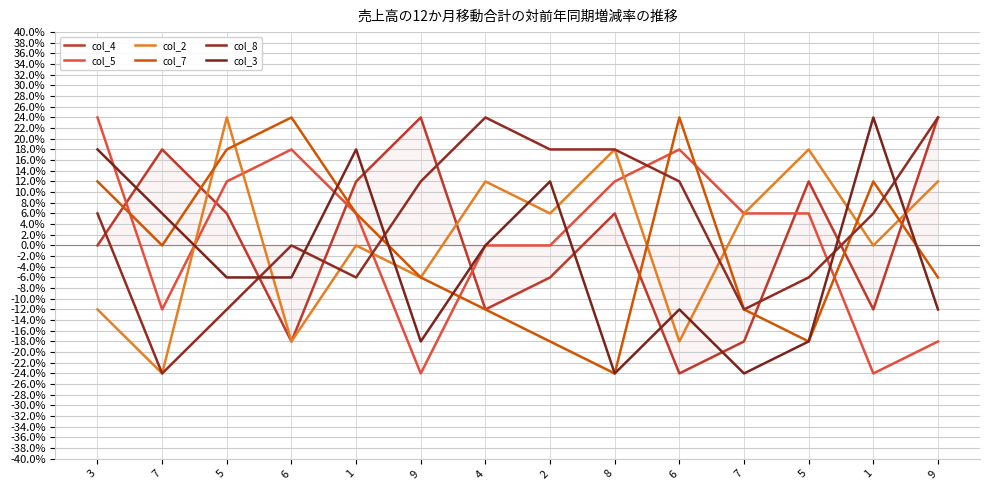

How many lines are shown in the chart?

6